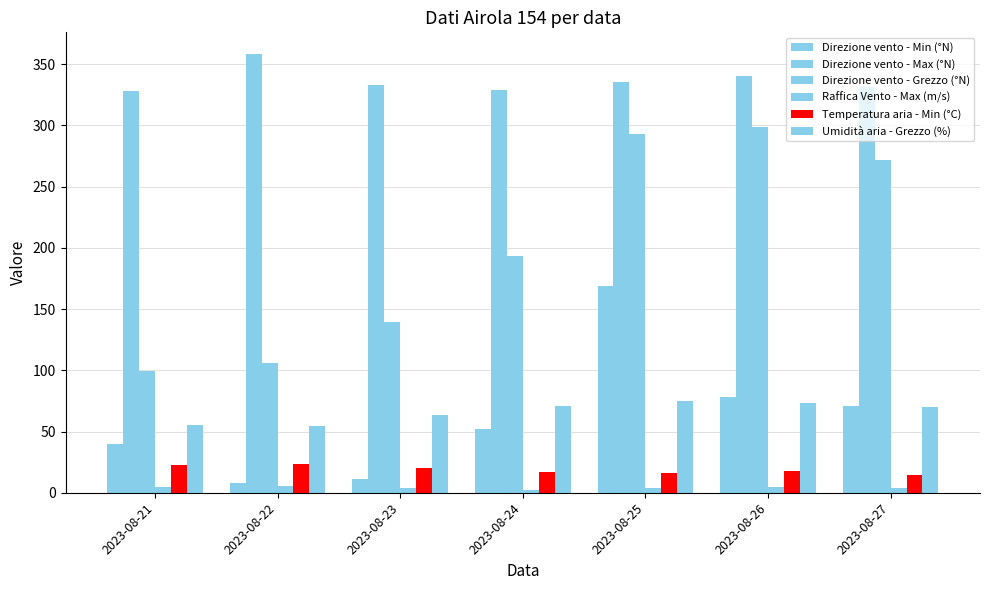

At how many categories does at least one series exceed 104?

7